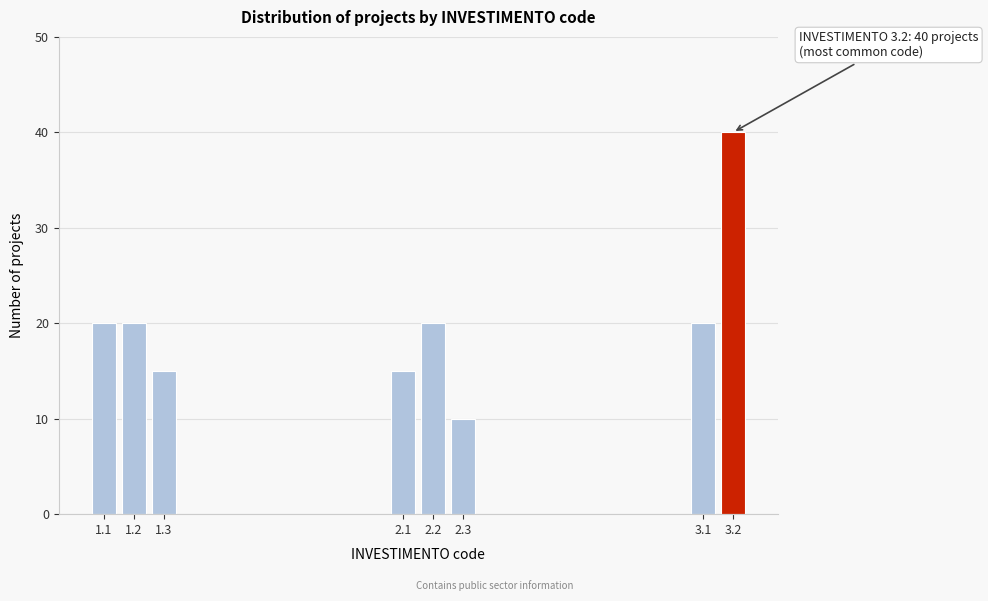

Reading right to left, what are all the values shown in this chart?

3.2=40	3.1=20	2.3=10	2.2=20	2.1=15	1.3=15	1.2=20	1.1=20